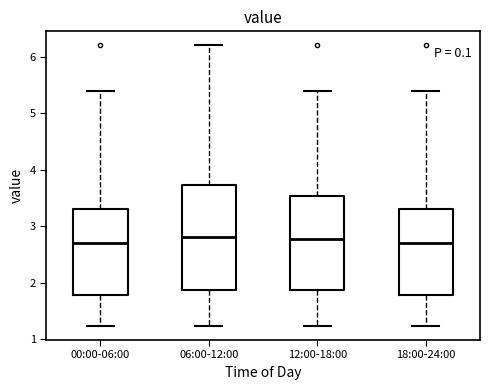

Reading left to right, transcribe this box plot: for each box, give where its median line is, the range the box spans, and where its two whiskers end, as read against the y-axis. The values are not printed on the chart, so give them approximately, as read against the axis.

00:00-06:00: median 2.7, box 1.8 to 3.3, whiskers 1.2 to 5.4
06:00-12:00: median 2.8, box 1.9 to 3.7, whiskers 1.2 to 6.2
12:00-18:00: median 2.8, box 1.9 to 3.5, whiskers 1.2 to 5.4
18:00-24:00: median 2.7, box 1.8 to 3.3, whiskers 1.2 to 5.4